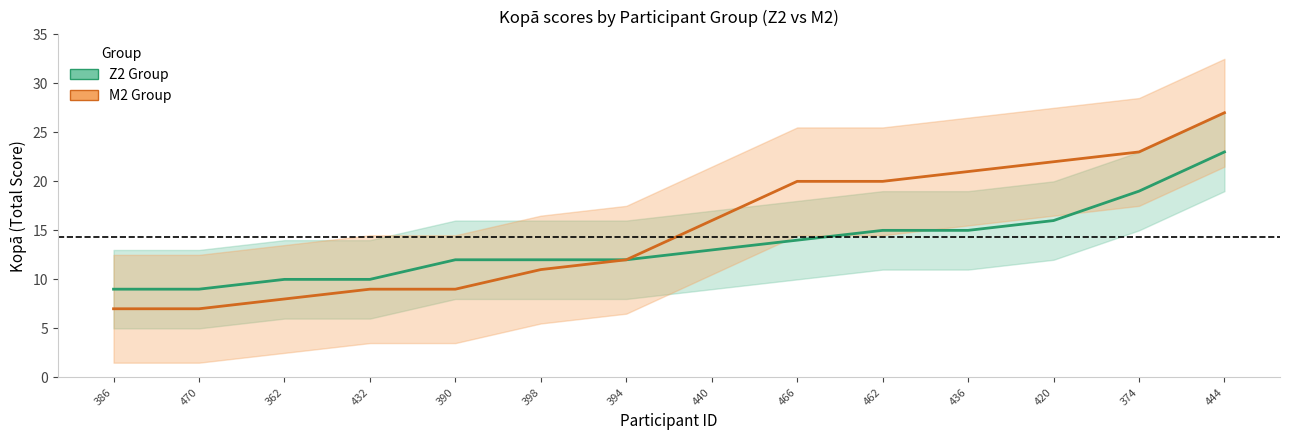

True or false: Z2 (Kopā) and M2 (Kopā) cross at least once.

False